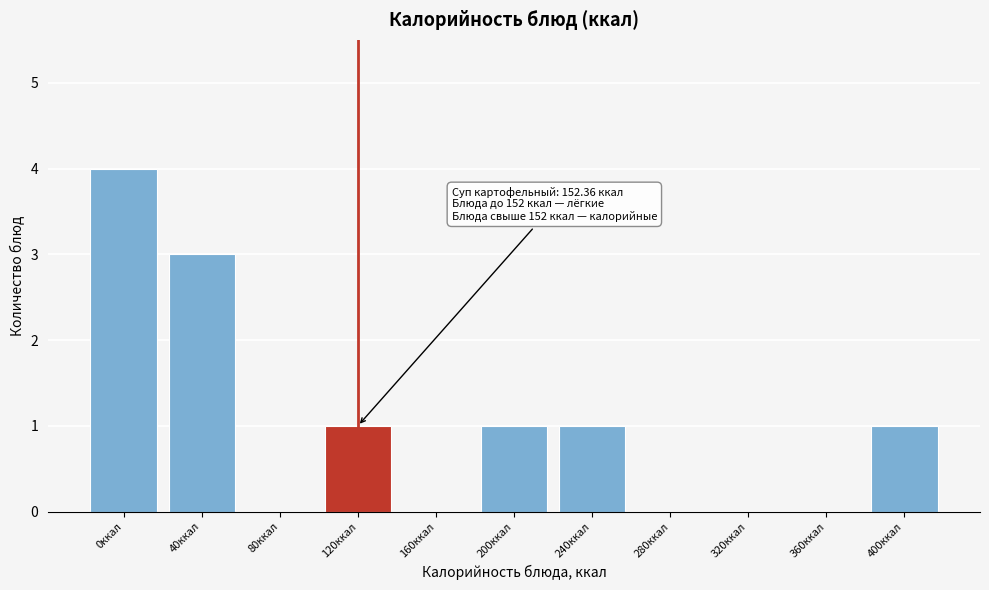

Reading left to right, what are all the values shown in this chart?

0ккал=4	40ккал=3	80ккал=0	120ккал=1	160ккал=0	200ккал=1	240ккал=1	280ккал=0	320ккал=0	360ккал=0	400ккал=1